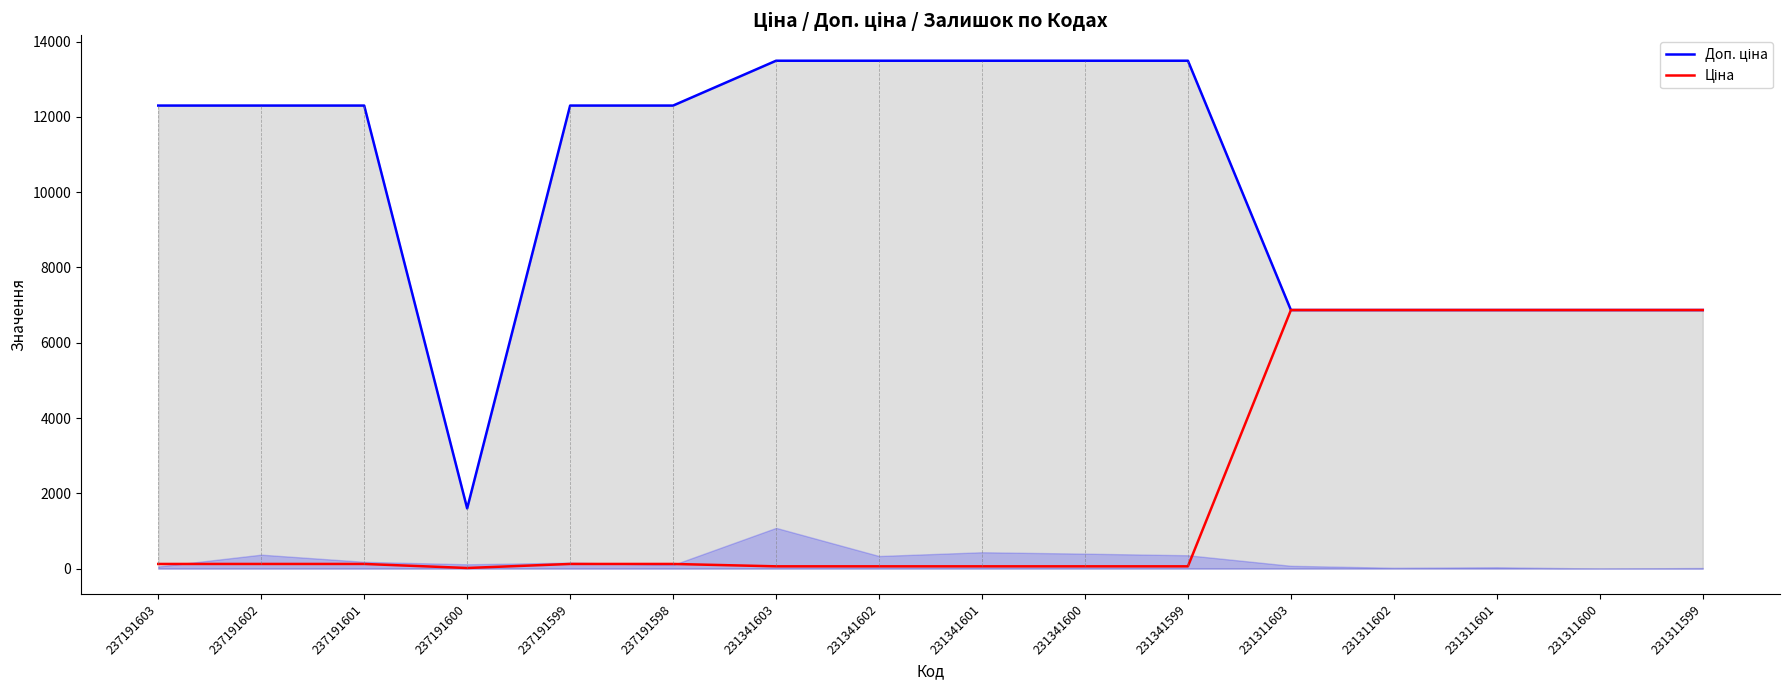

Does the chart display data point markers on the line(s)?

No